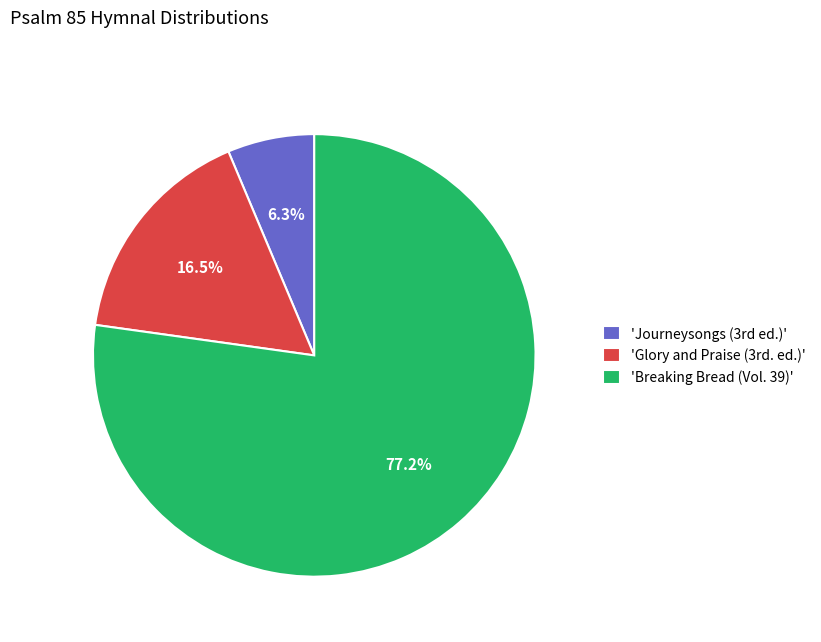

How many slices are in this pie chart?

3